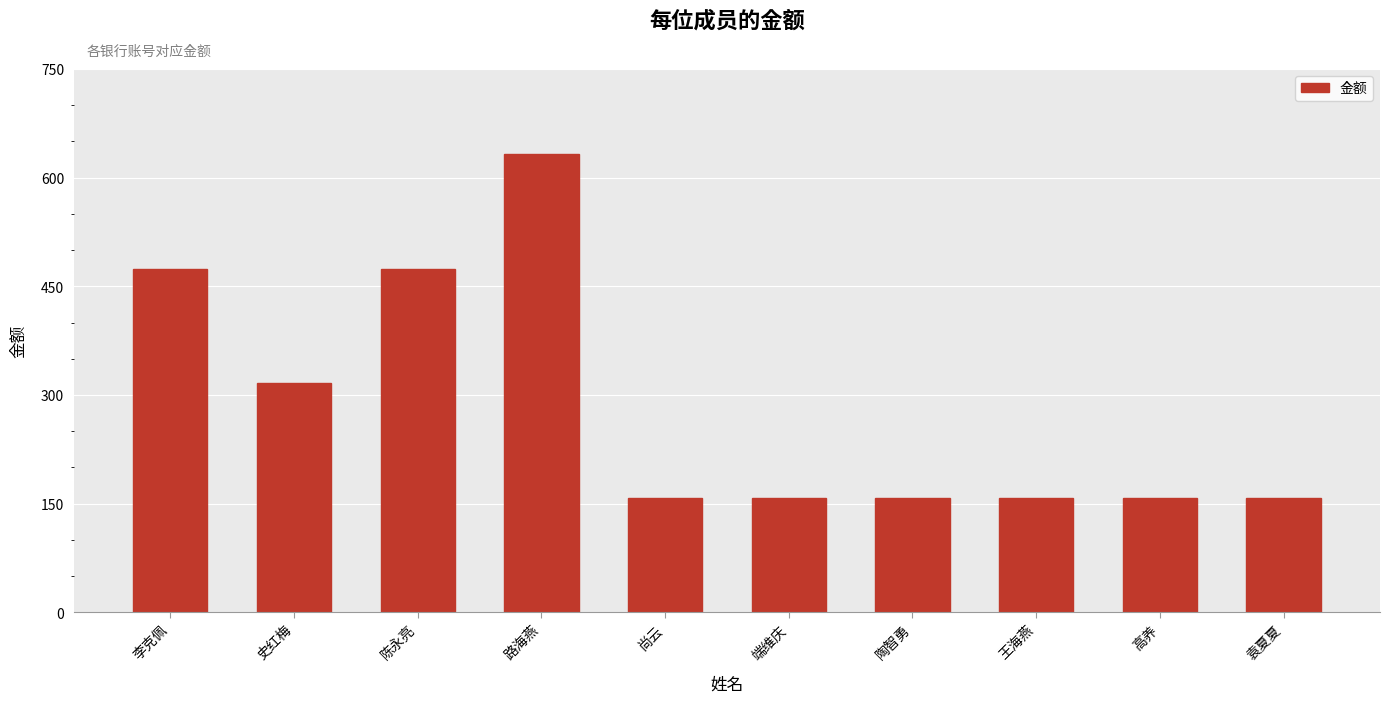

Which label corresponds to the largest value in the chart?

路海燕